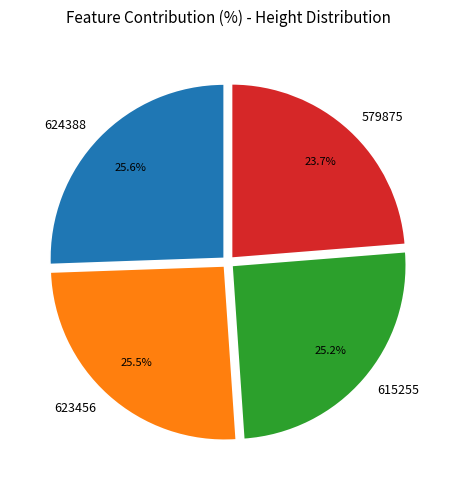

How much of the chart is everything except 624388?

74.4%